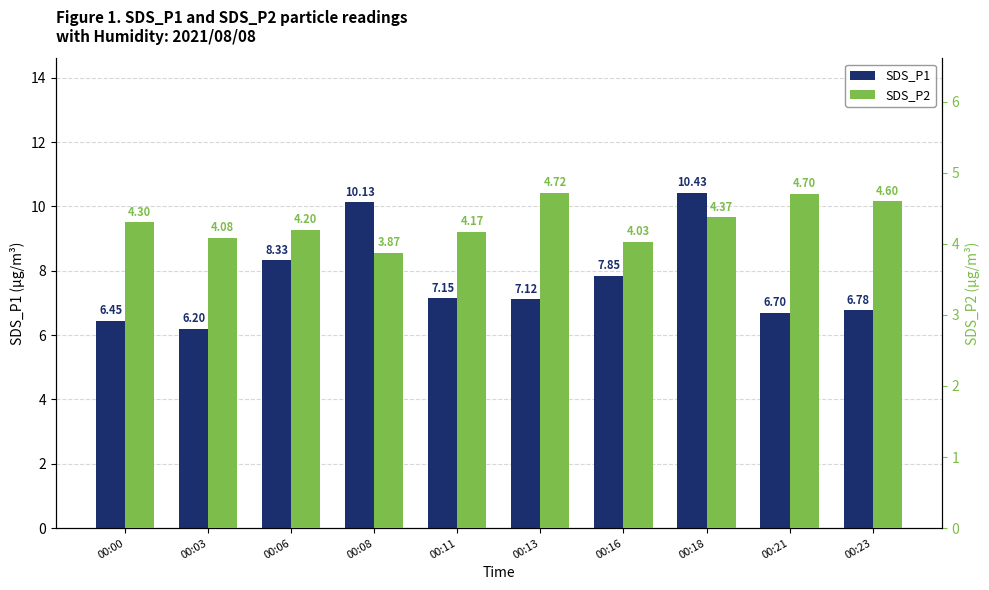

Between 00:23 and 00:00, which is larger?

00:23